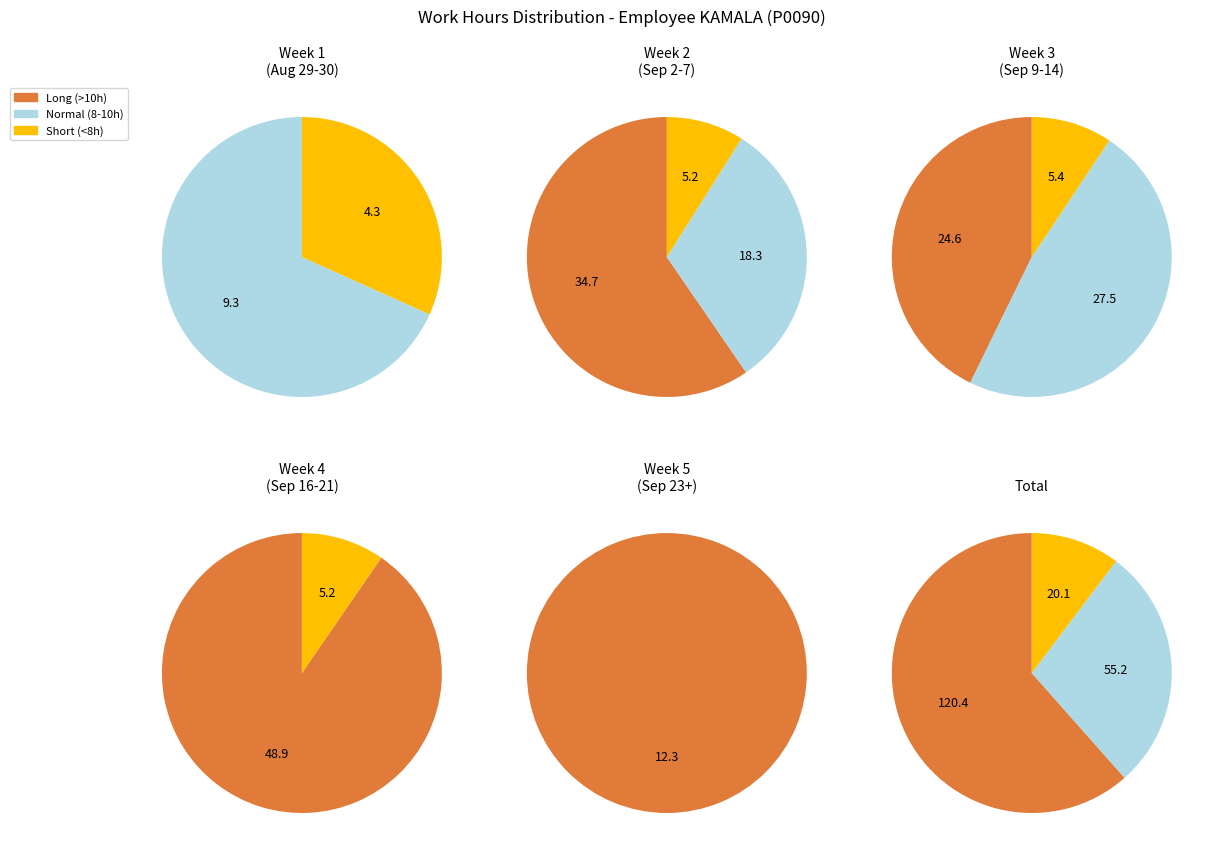

What is the ratio of the value at 8 to the value at 10?

1.3